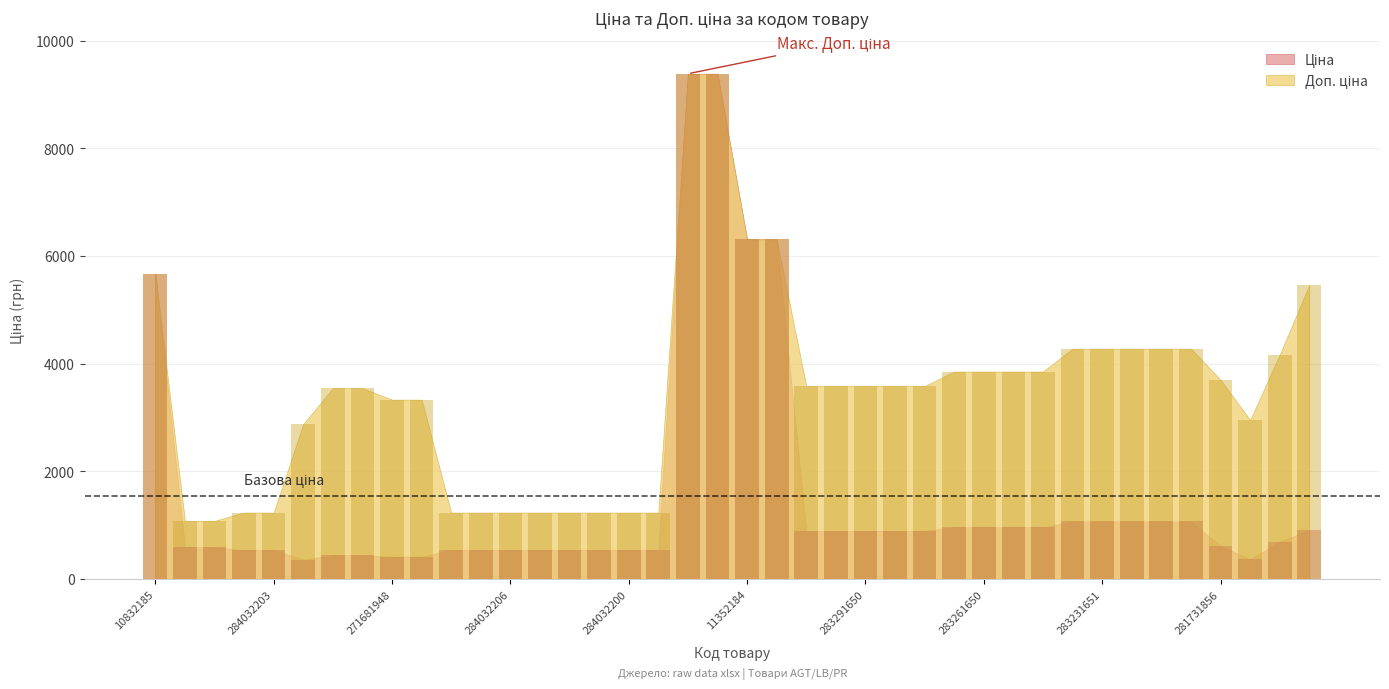

How many distinct data groups are displayed?

2